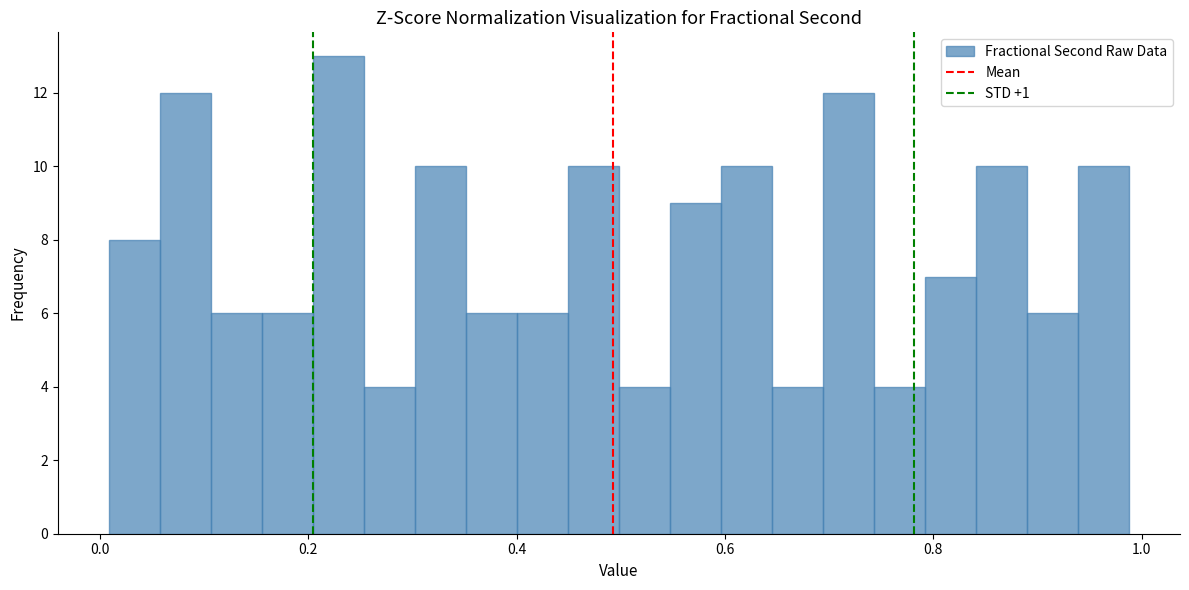

Around what value on the x-axis is the tallest bar? Give the approximate position of its centre, as read against the axis.

0.22